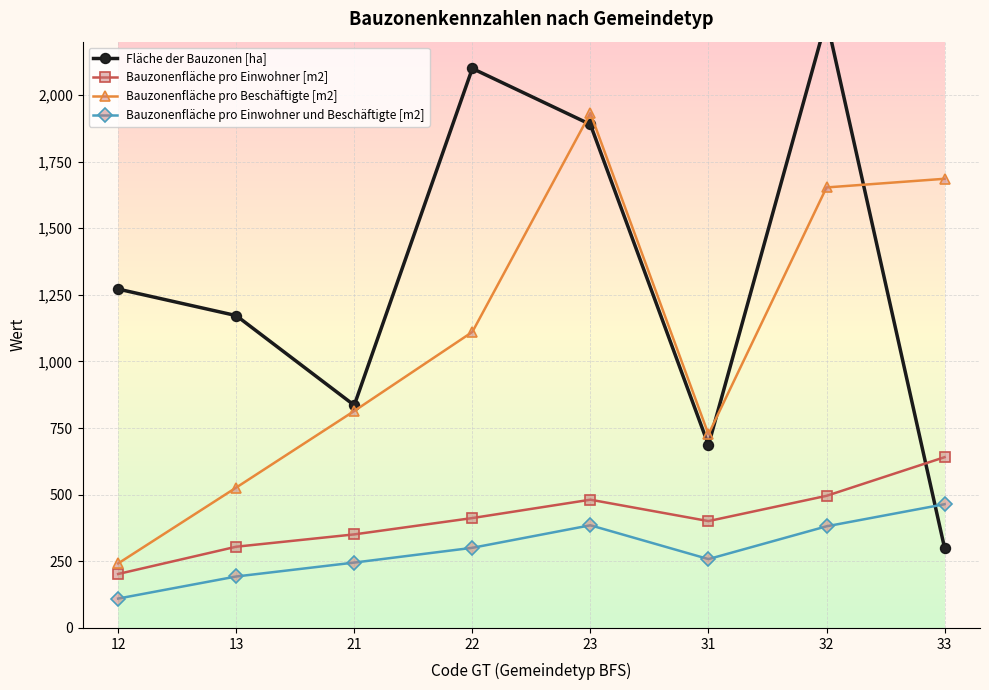

What is the value of the Bauzonenfläche pro Einwohner [m2] point at the 3rd from the left?

351.1